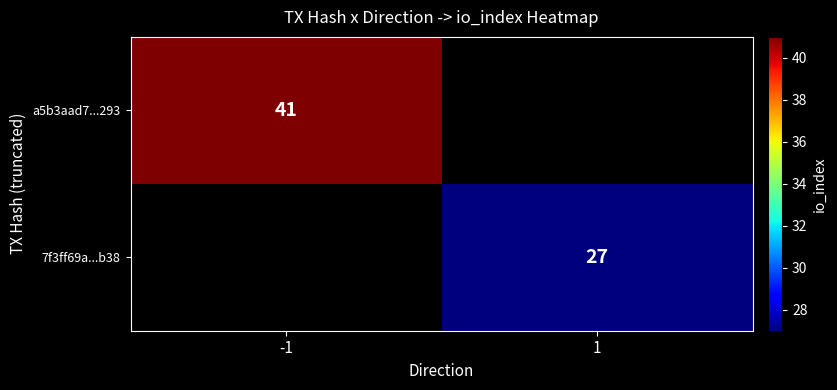

The 7f3ff69a...b38 series shows 40 at 1. True or false?

False